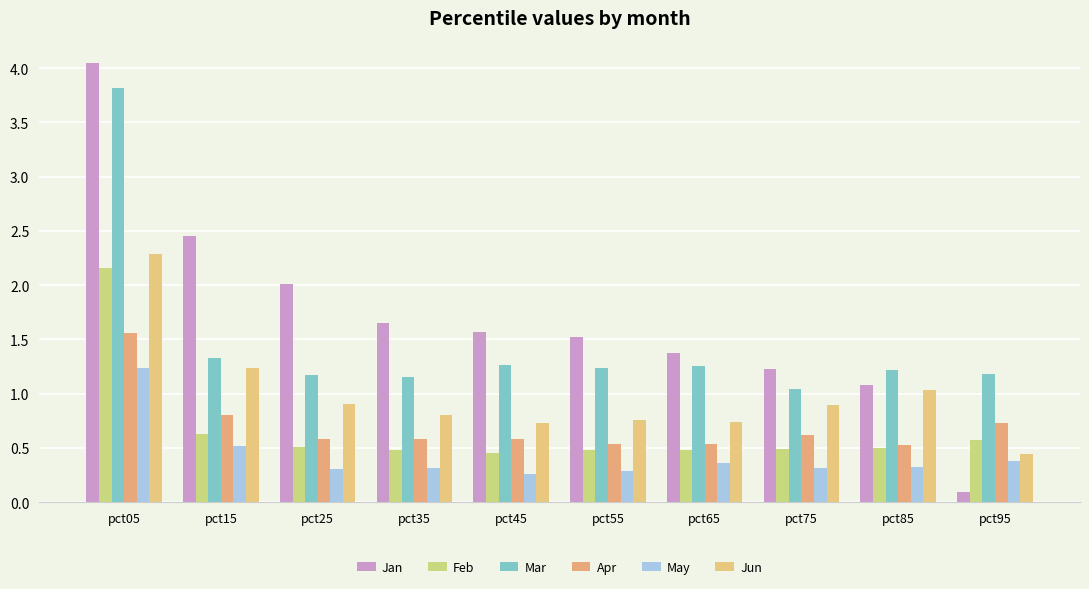

Read the Jan value at pct95.

0.1